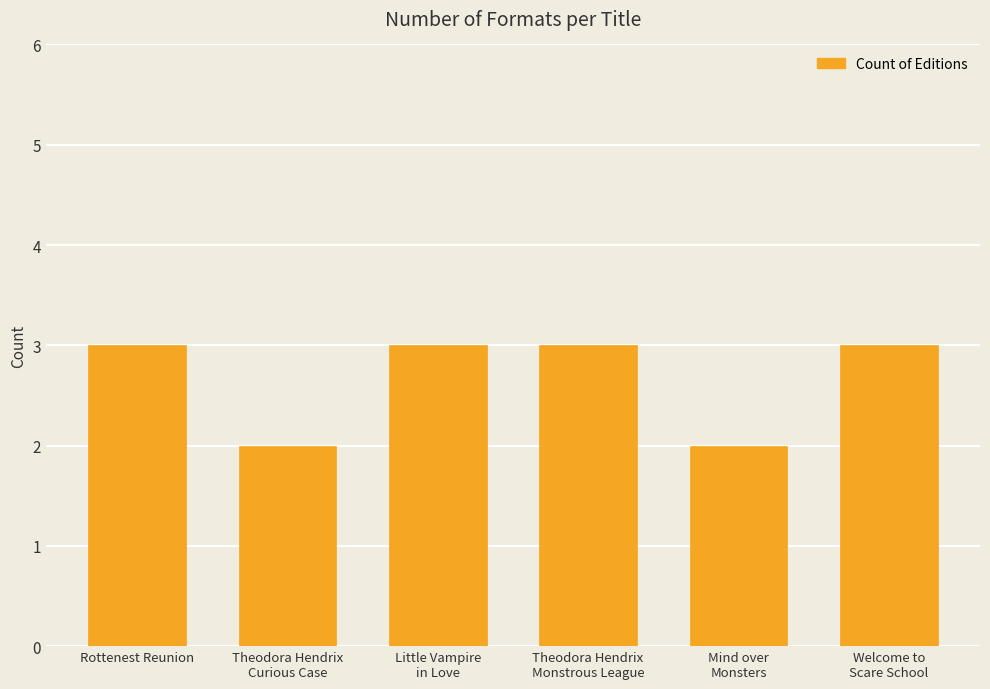

The value at Little Vampire
in Love is 4. True or false?

False